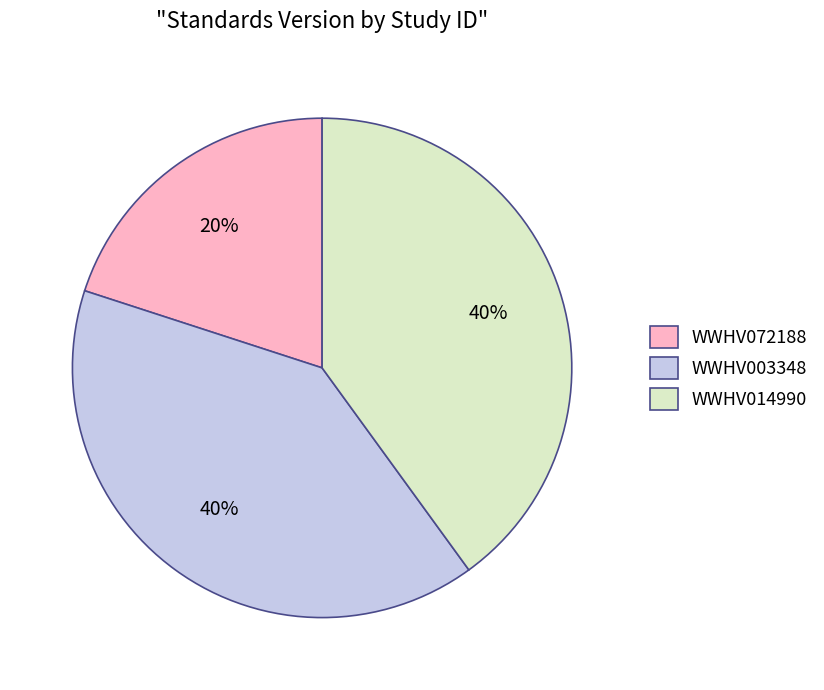

Is WWHV003348 the majority of the pie?

No